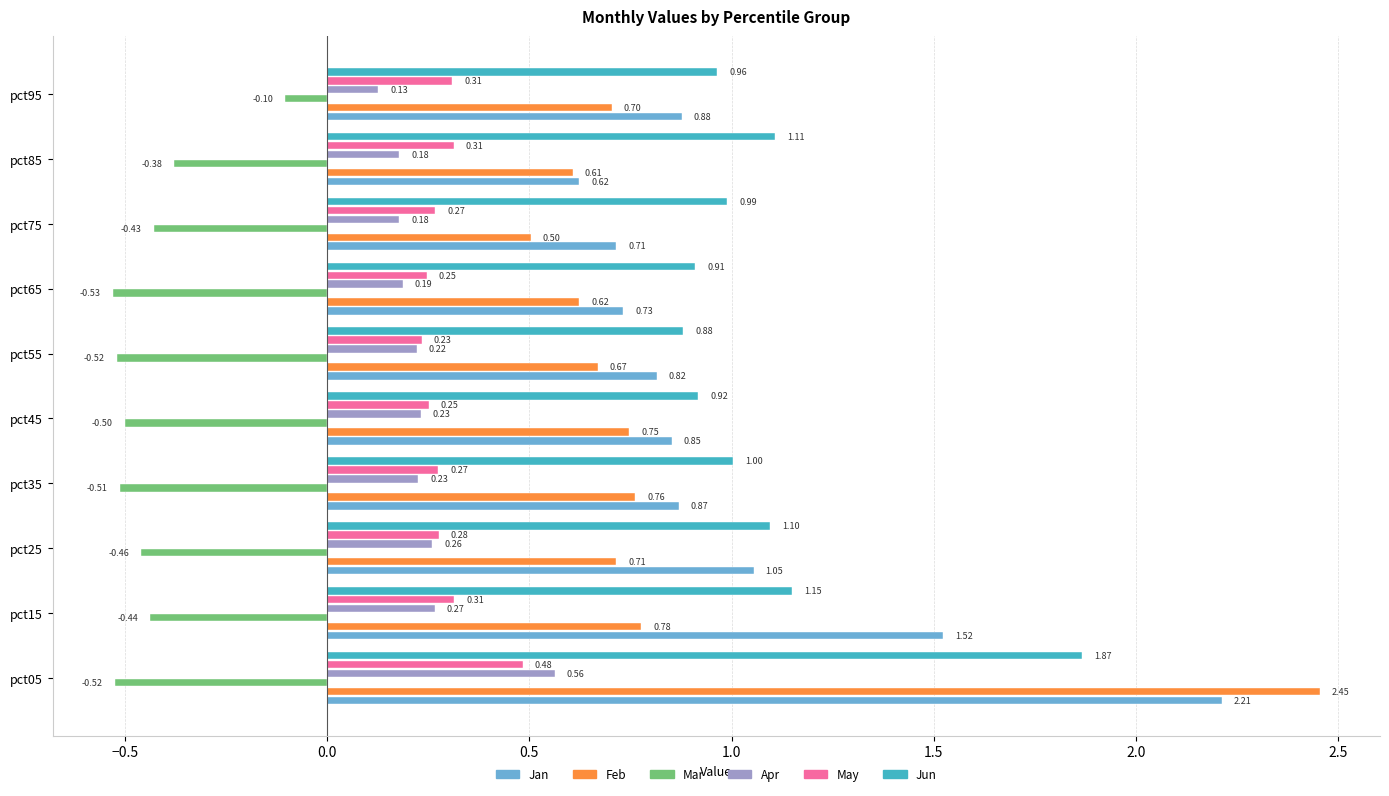

What is the difference between the maximum and minimum values in the Mar series?

0.4